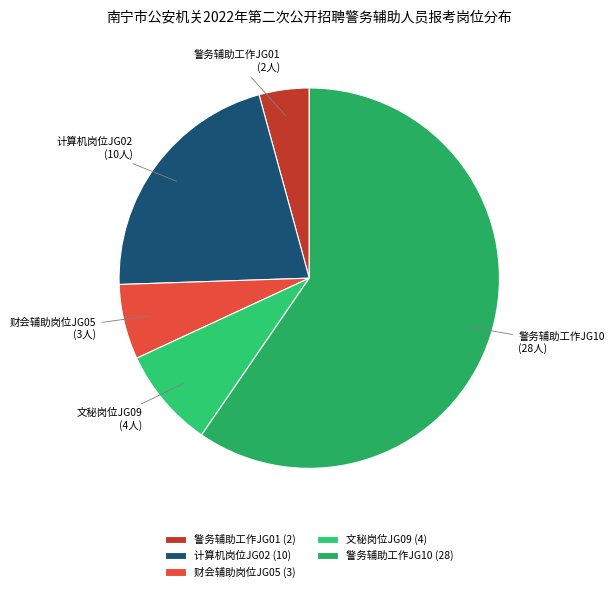

Which slice represents more than half of the pie?

警务辅助工作JG10